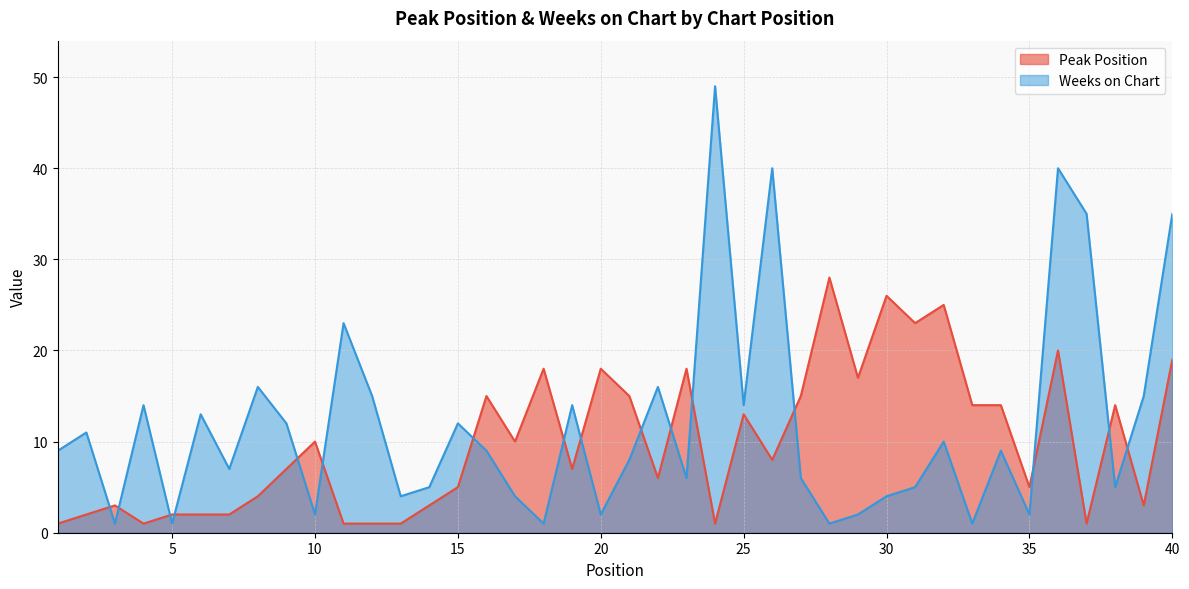

At which label is Peak Position closest to 14?

33